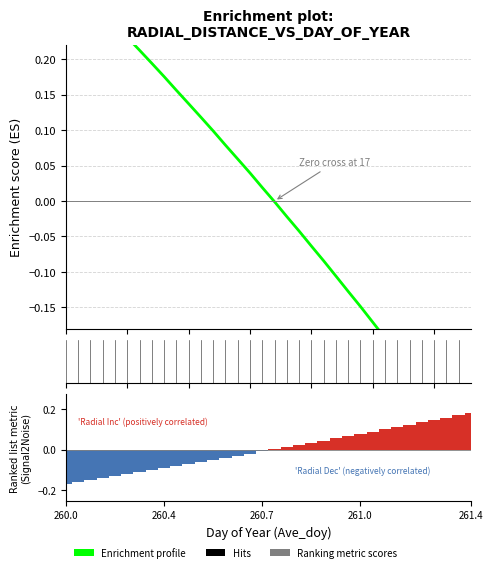

The Radial_Distance series shows -0.1 at 23. True or false?

False